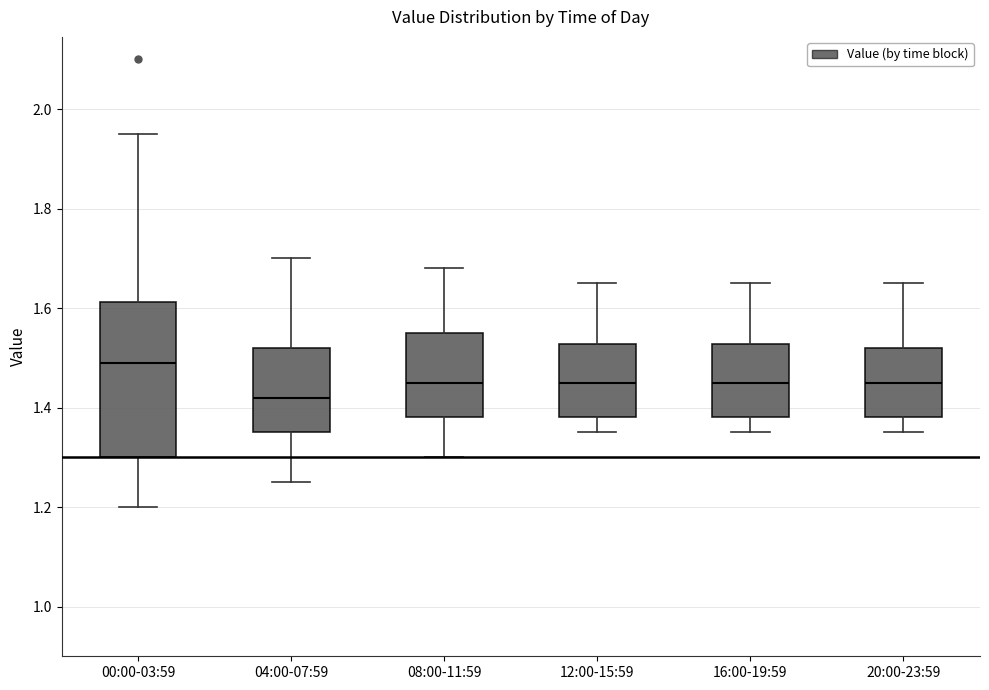

Reading left to right, read every box against the y-axis: the position of its median line, the range the box covers, and the ends of its whiskers. The values are not printed on the chart, so give them approximately, as read against the axis.

00:00-03:59: median 1.50, box 1.30 to 1.62, whiskers 1.20 to 1.96
04:00-07:59: median 1.42, box 1.36 to 1.52, whiskers 1.26 to 1.70
08:00-11:59: median 1.46, box 1.38 to 1.56, whiskers 1.30 to 1.68
12:00-15:59: median 1.46, box 1.38 to 1.52, whiskers 1.36 to 1.66
16:00-19:59: median 1.46, box 1.38 to 1.52, whiskers 1.36 to 1.66
20:00-23:59: median 1.46, box 1.38 to 1.52, whiskers 1.36 to 1.66